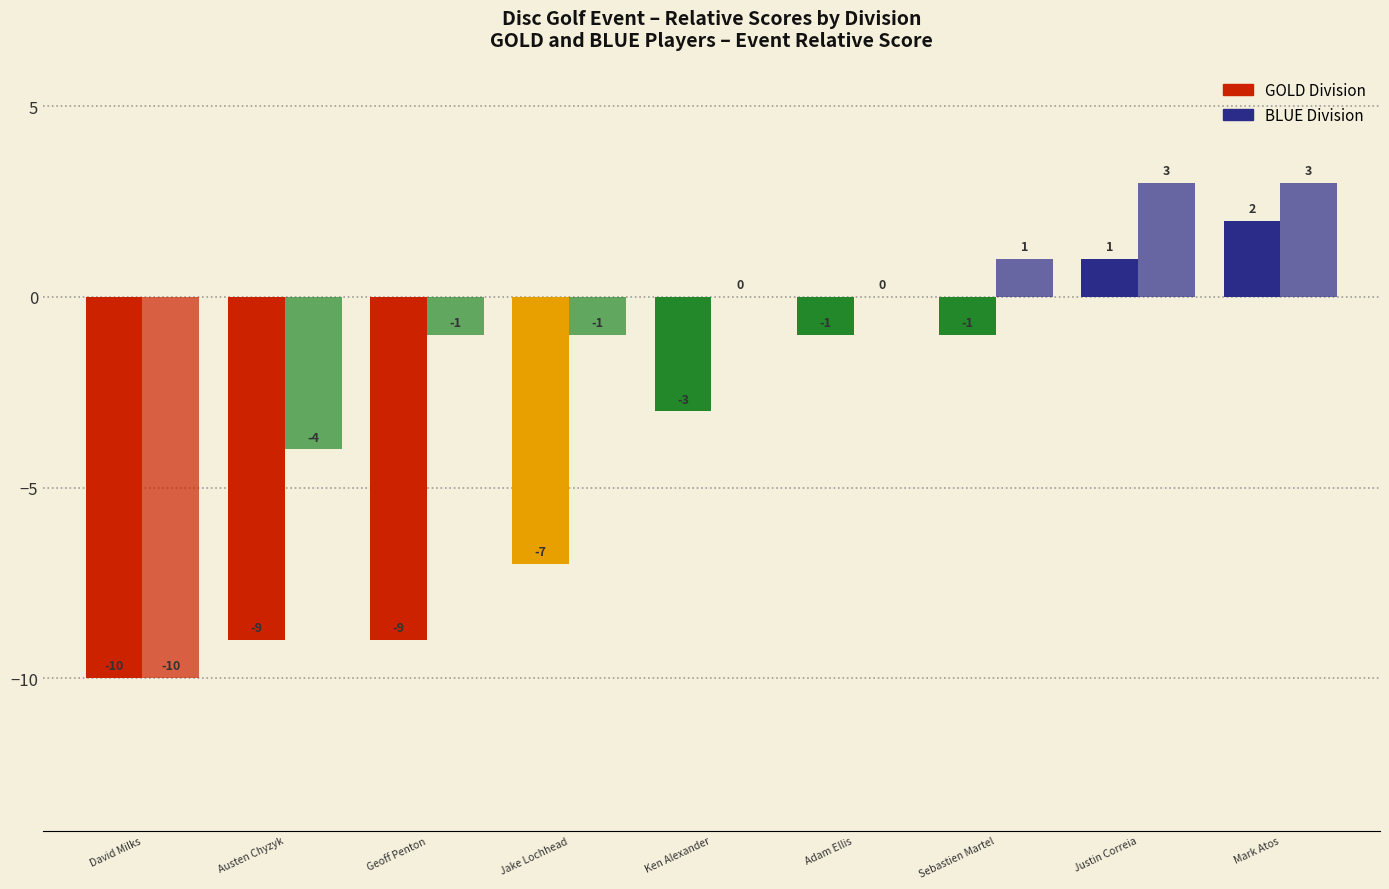

How many data points does each series have?

9